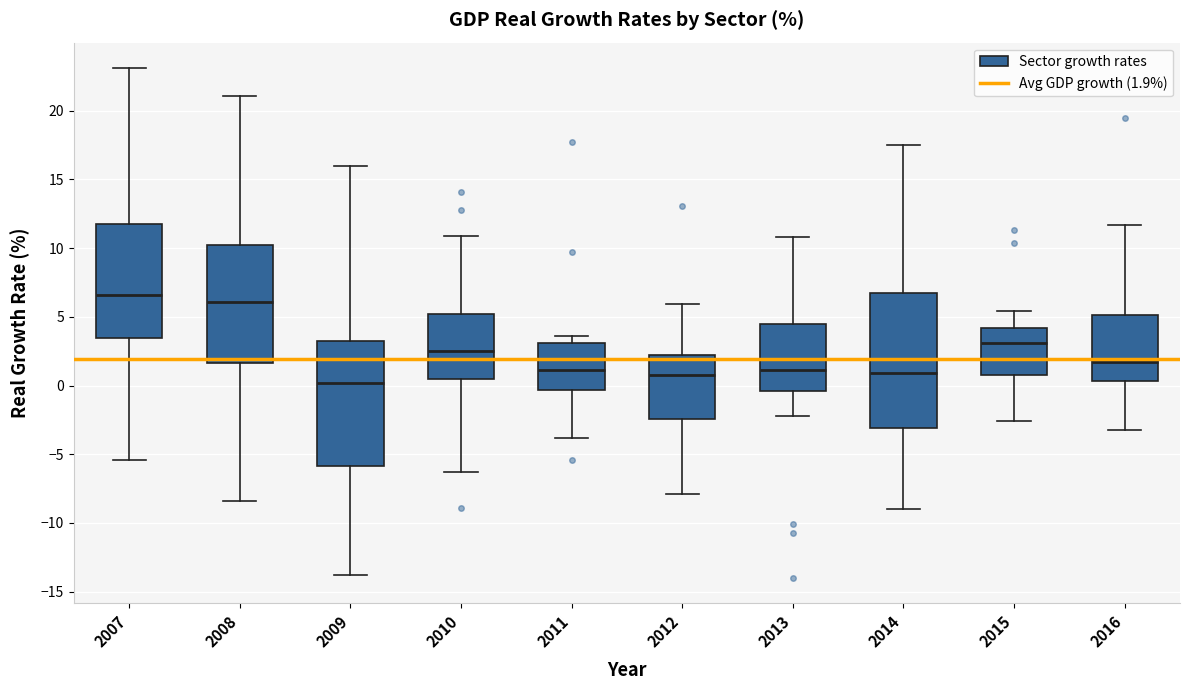

Where is the lower edge of the box at x = 2013 on the y-axis? The values are not printed on the chart, so give them approximately, as read against the axis.

-0.5